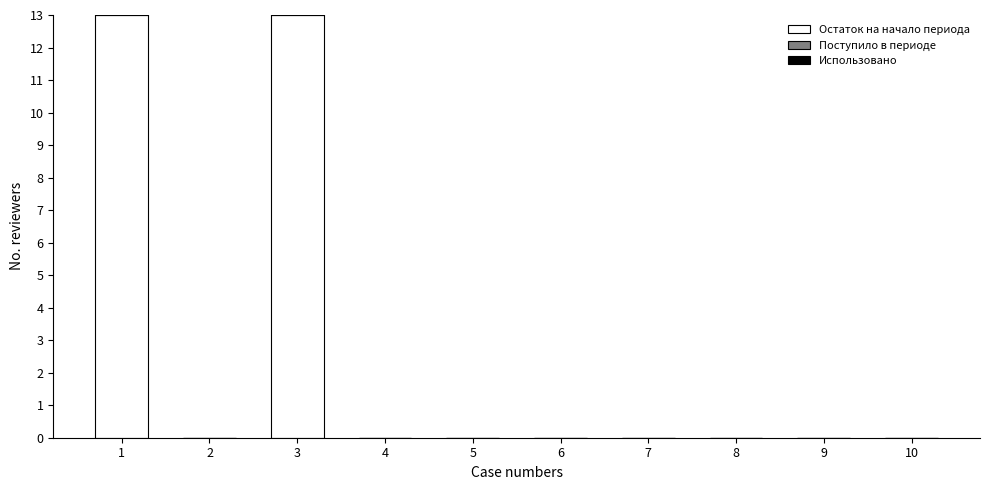

What is the sum of all Остаток на начало периода values?

26.0